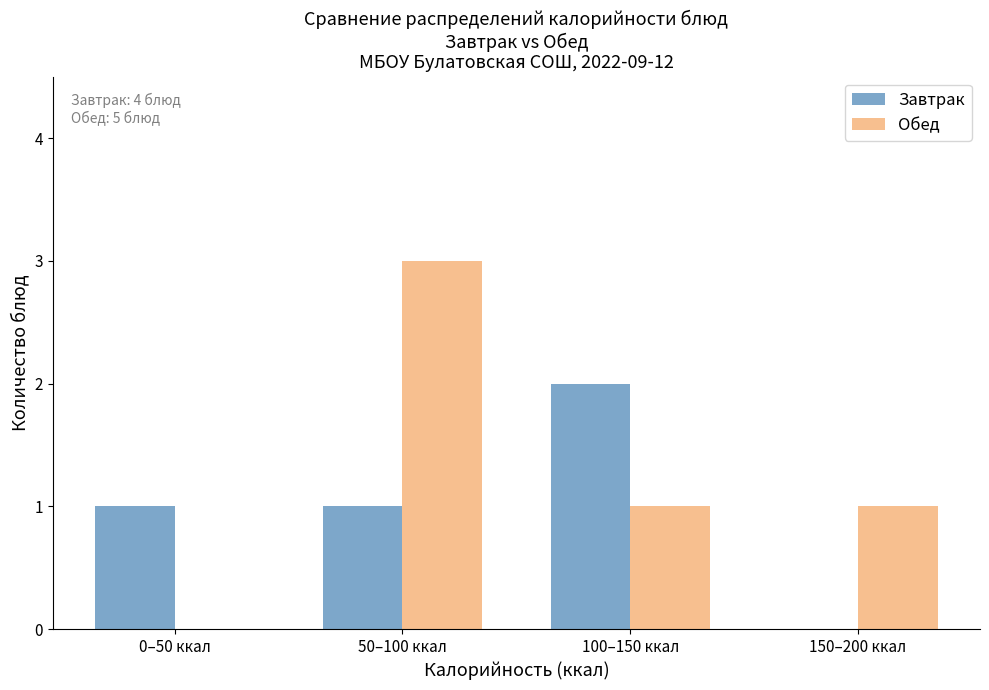

Reading right to left, extract all data points from this chart.

Завтрак: 150–200 ккал=0	100–150 ккал=2	50–100 ккал=1	0–50 ккал=1
Обед: 150–200 ккал=1	100–150 ккал=1	50–100 ккал=3	0–50 ккал=0